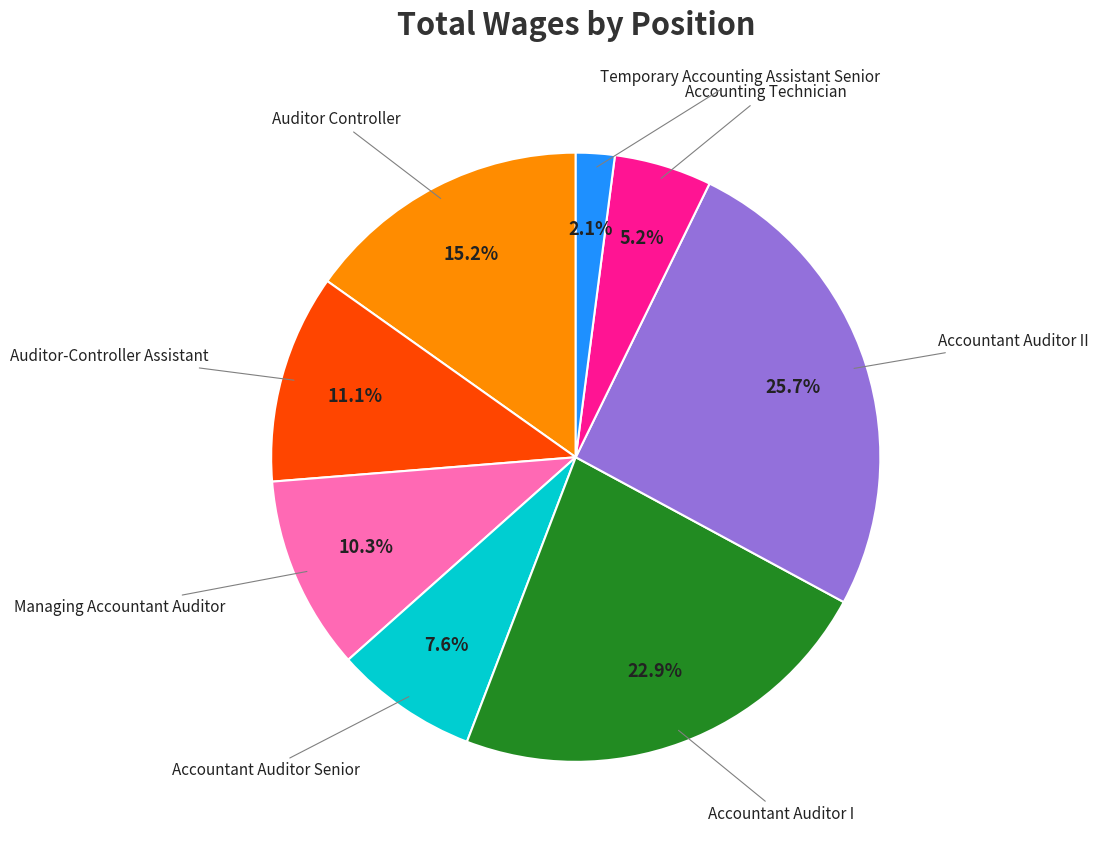

Is there a majority slice in this chart?

No